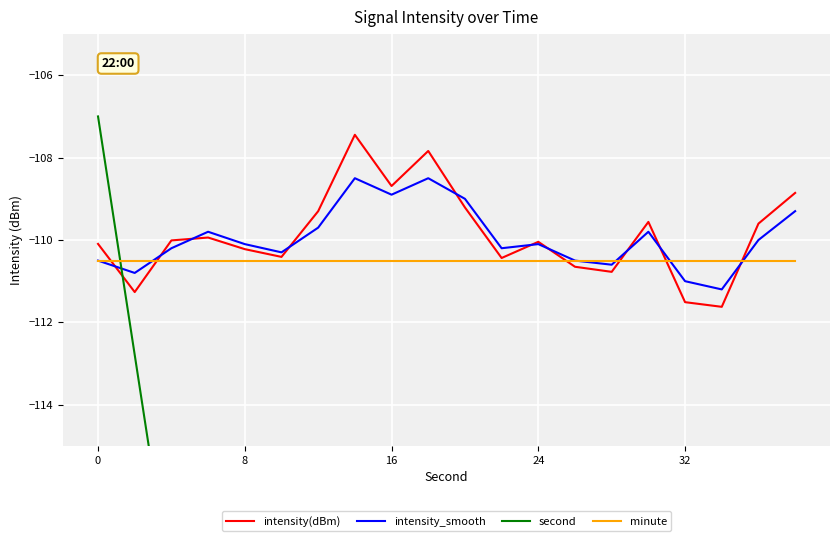

True or false: minute has a value of -110.5 at 24.

True